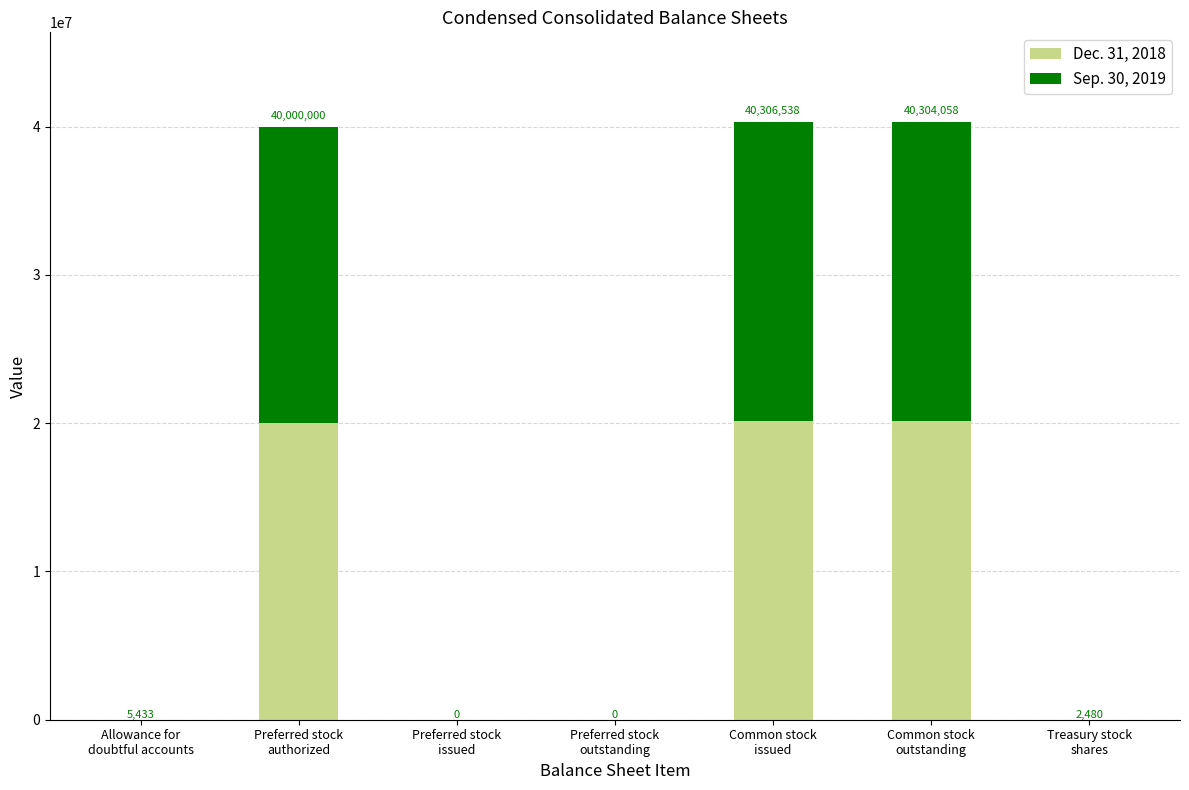

At how many categories does at least one series exceed 7413694?

3